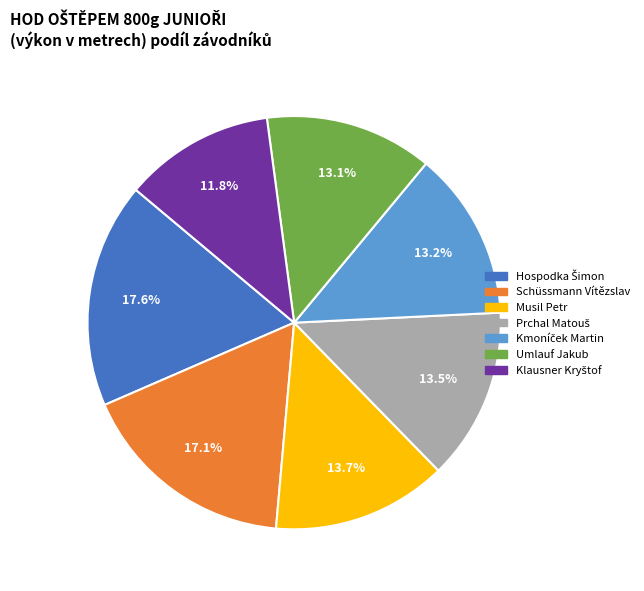

Count the number of slices in the pie.

7